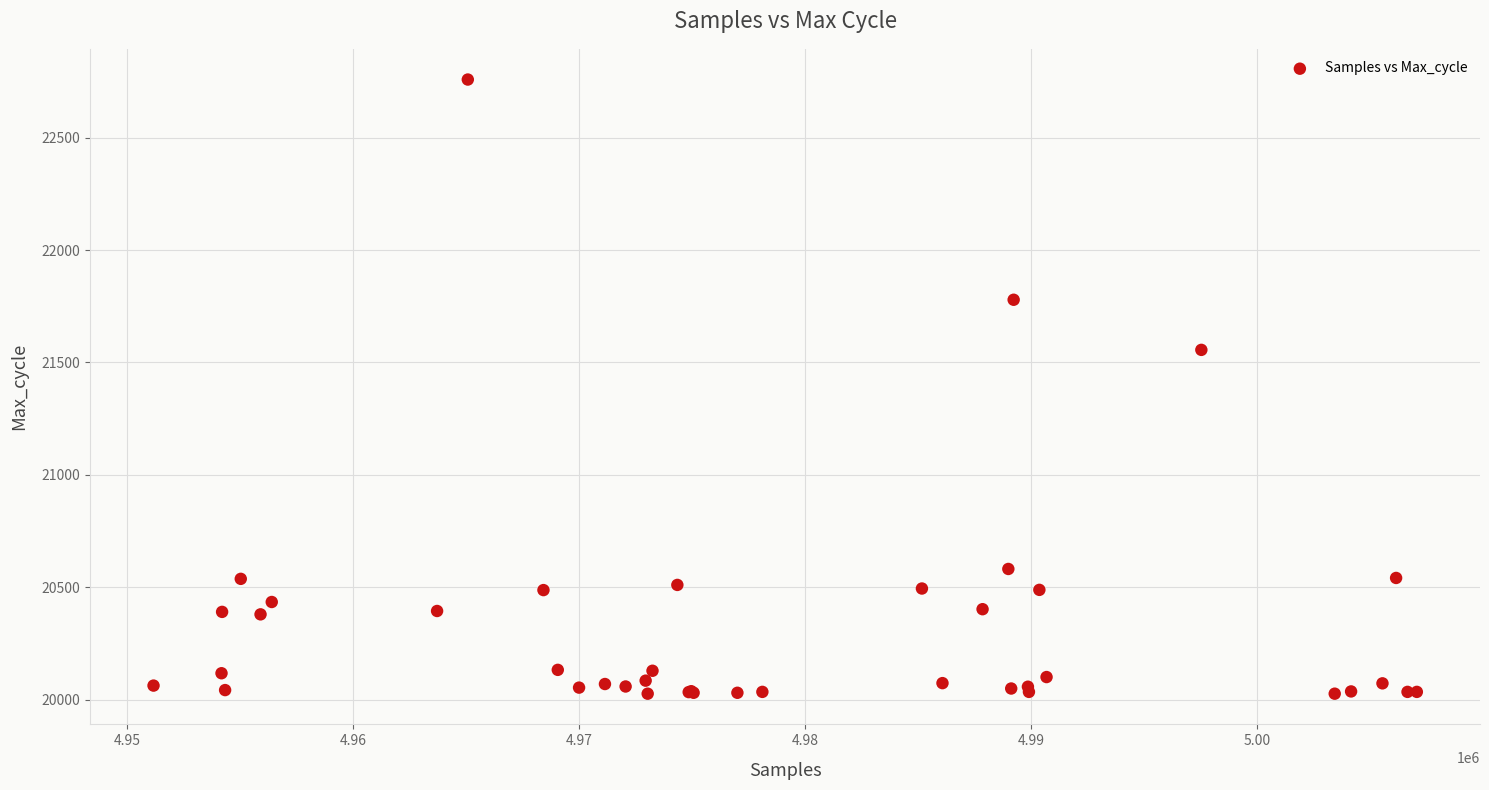

What Y value in the scatter plot is closest to 21392?

21556